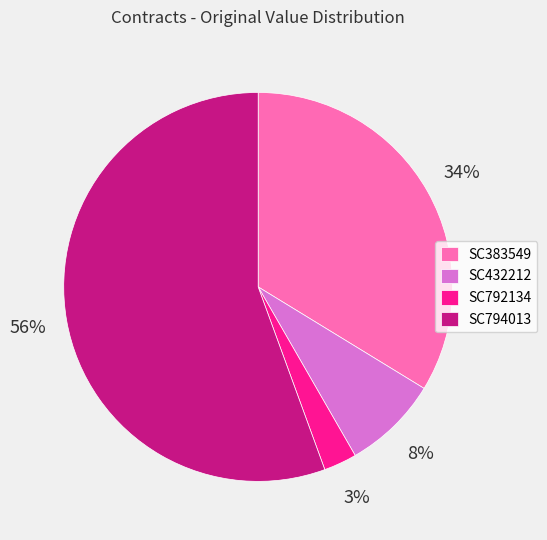

Which slice is the smallest?

SC792134